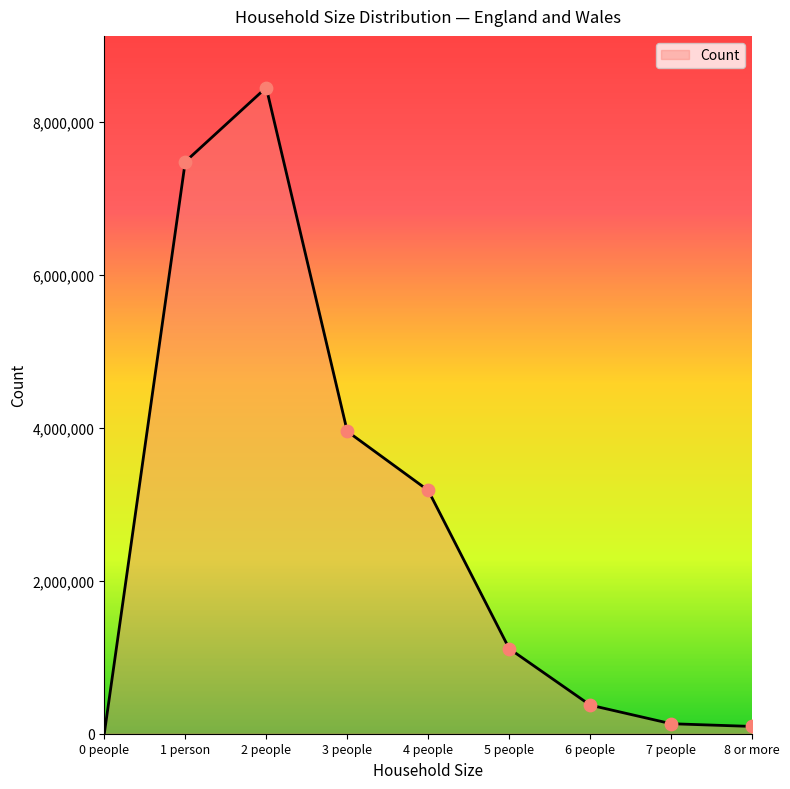

Which has a higher value, 8 or more or 5 people?

5 people